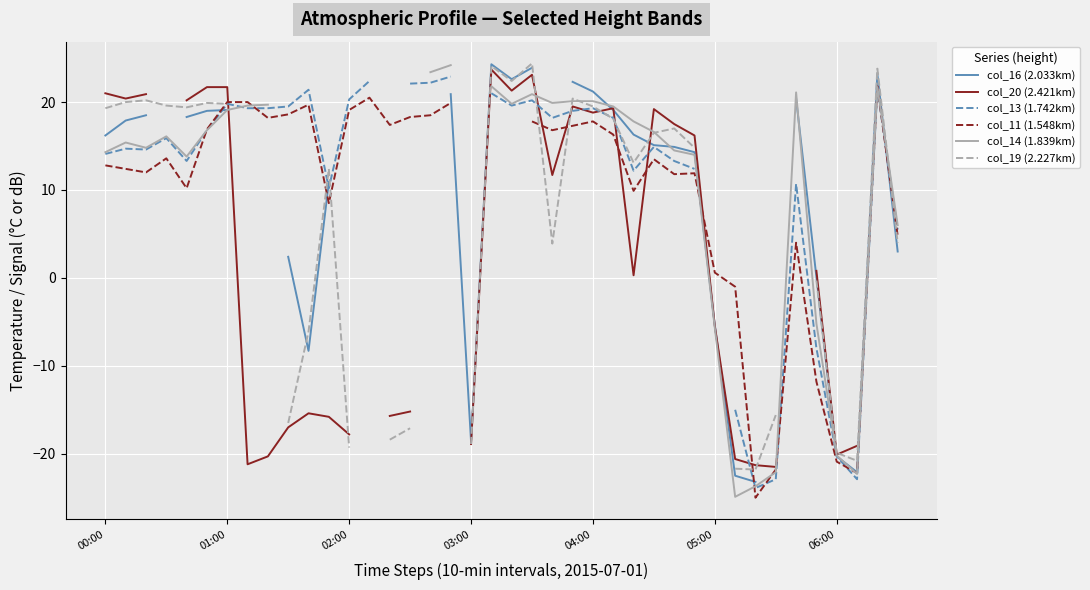

What is the difference between the maximum and minimum values in the col_16 (2.033km) series?

47.5